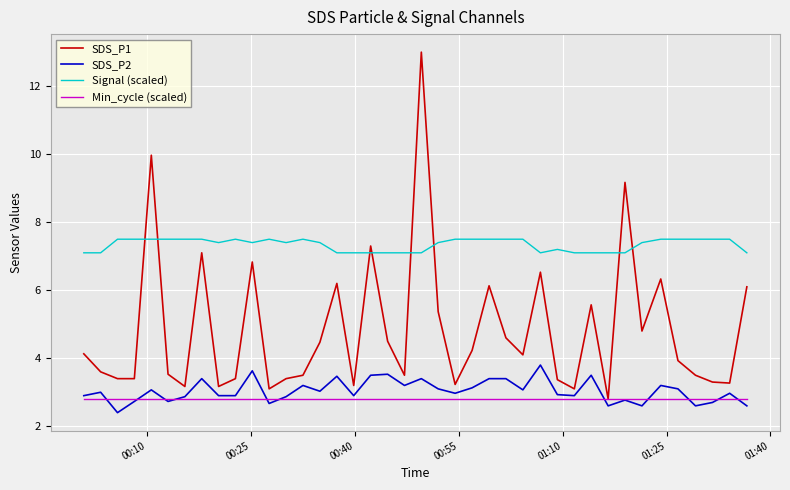

What is the average value of the Signal (scaled) series?

7.3